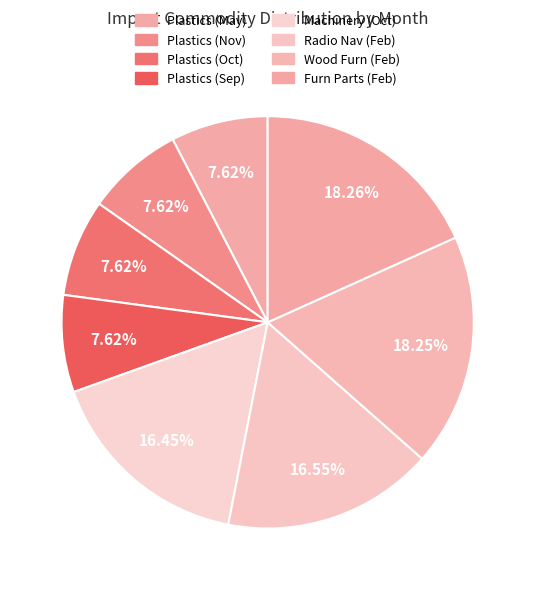

To the nearest percent, what is the average slice percentage?

12%